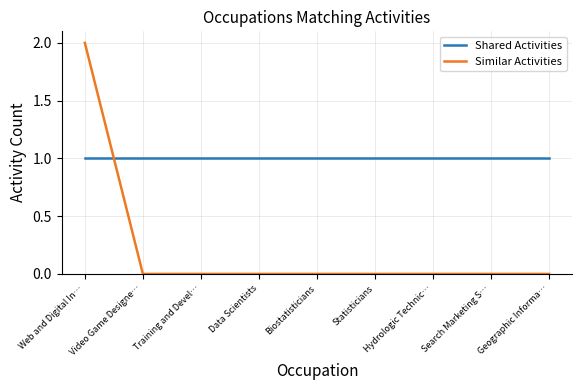

Is it true that Similar Activities equals 1 at Training and Devel…?

False